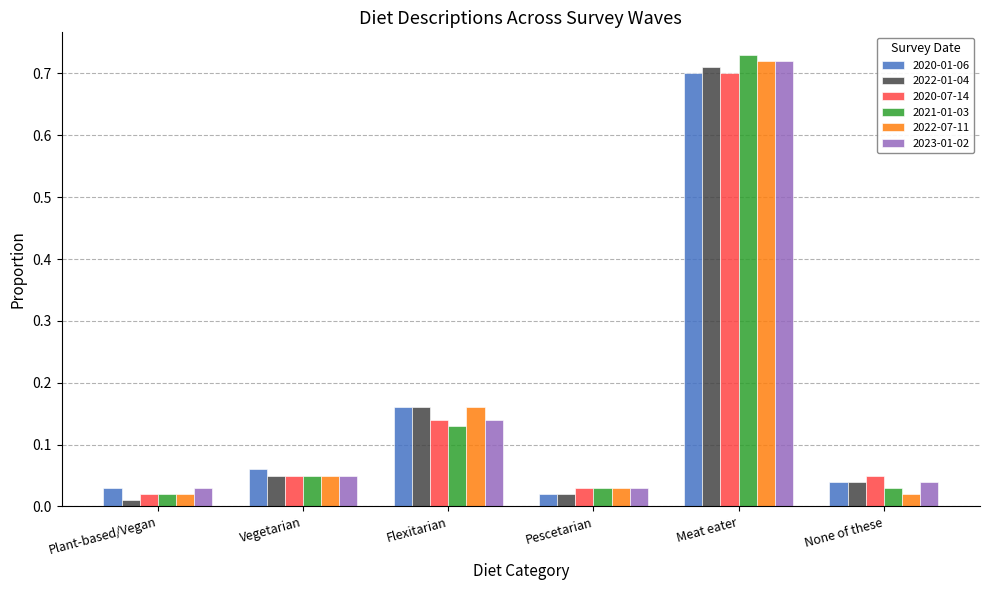

At how many categories does at least one series exceed 0?

6